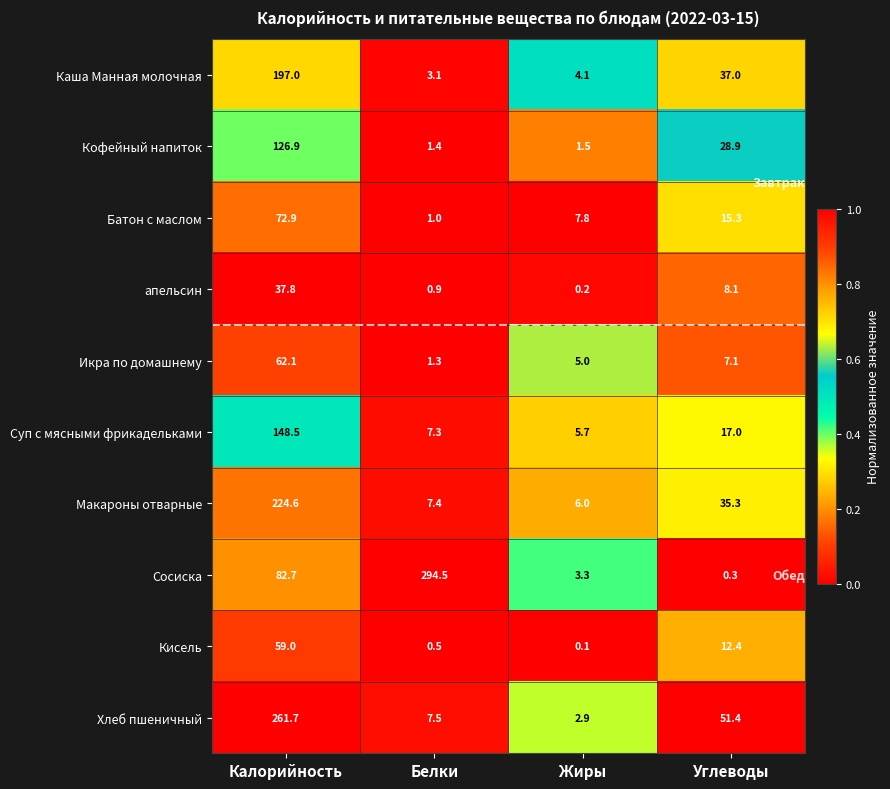

What is the total value across all series at Углеводы?

212.8